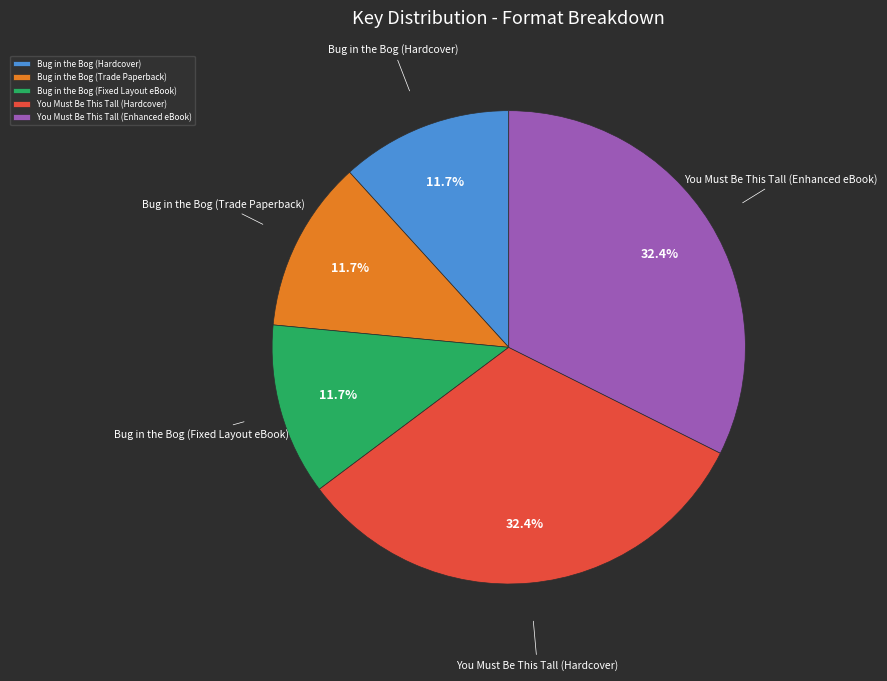

To the nearest percent, what is the average slice percentage?

20%